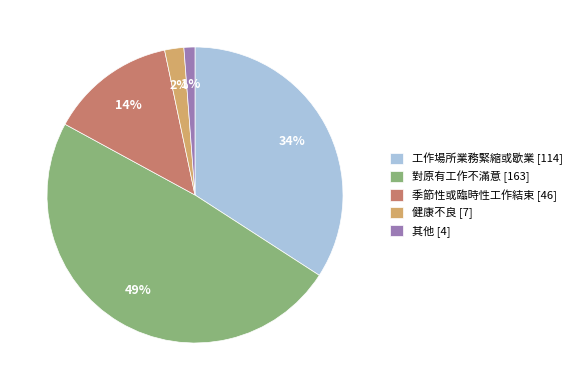

To the nearest percent, what portion does 工作場所業務緊縮或歇業 [114] represent?

34%